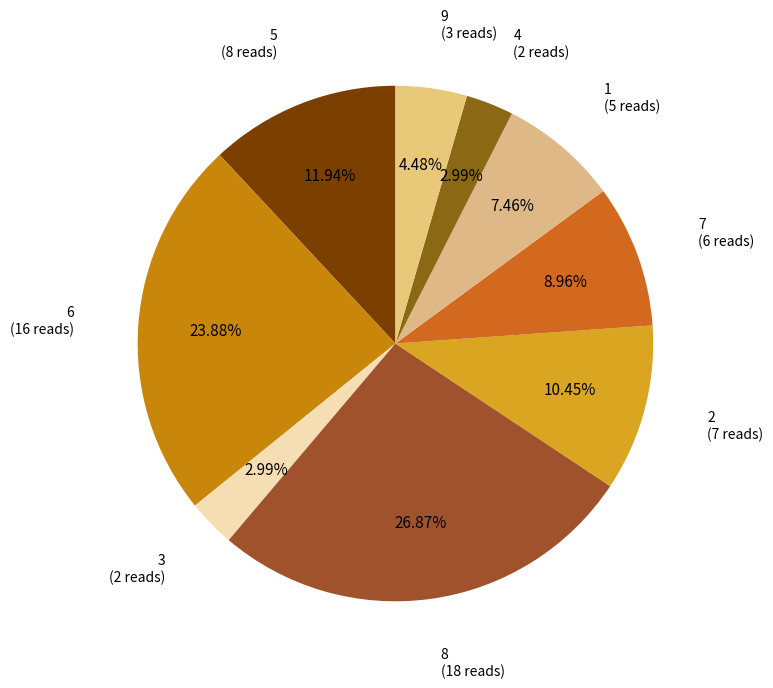

To the nearest percent, what is the average slice percentage?

11%